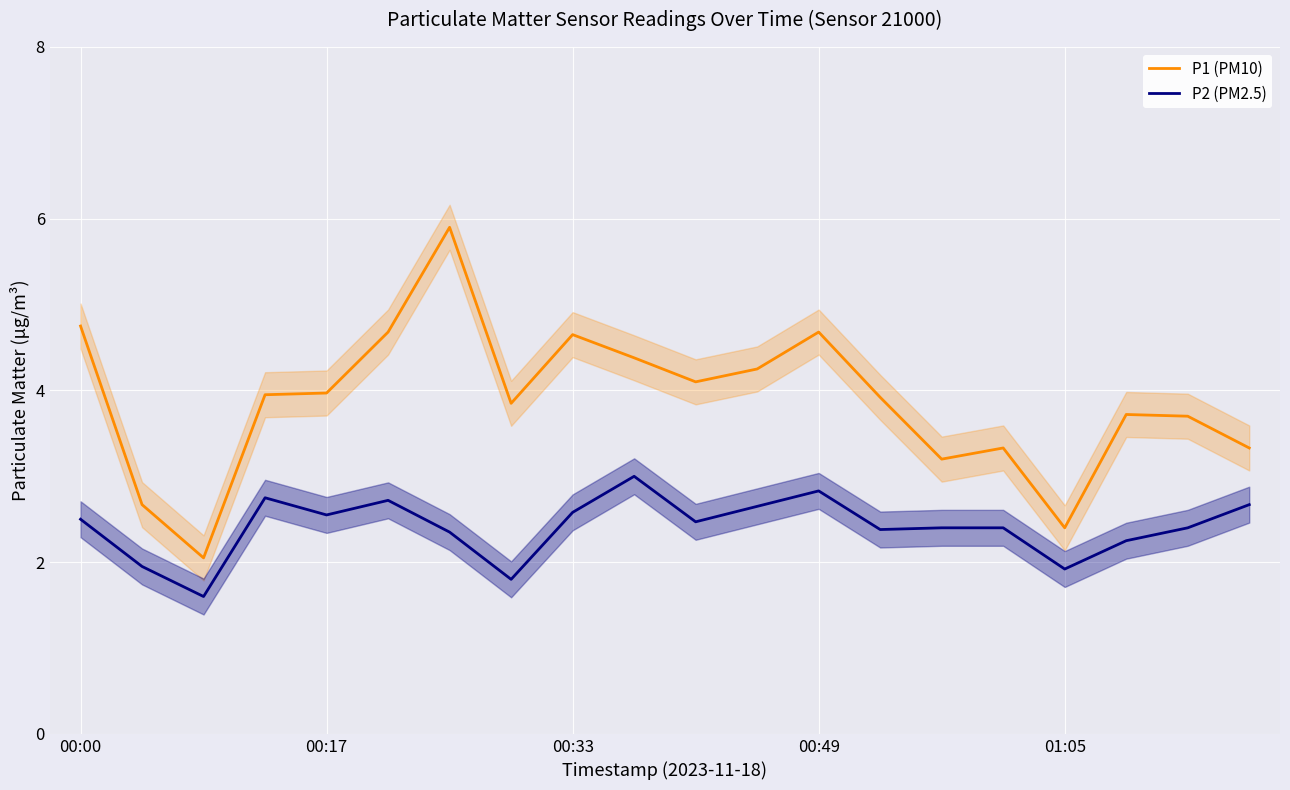

What is the maximum value for P1 (PM10)?

5.9